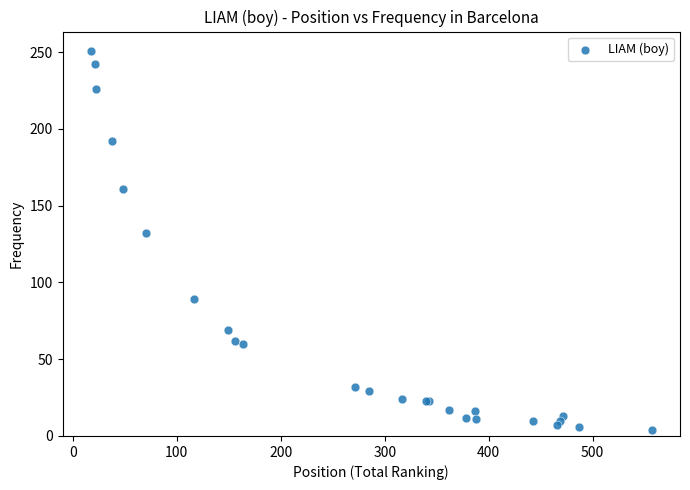

What Y value in the scatter plot is closest to 127?

132